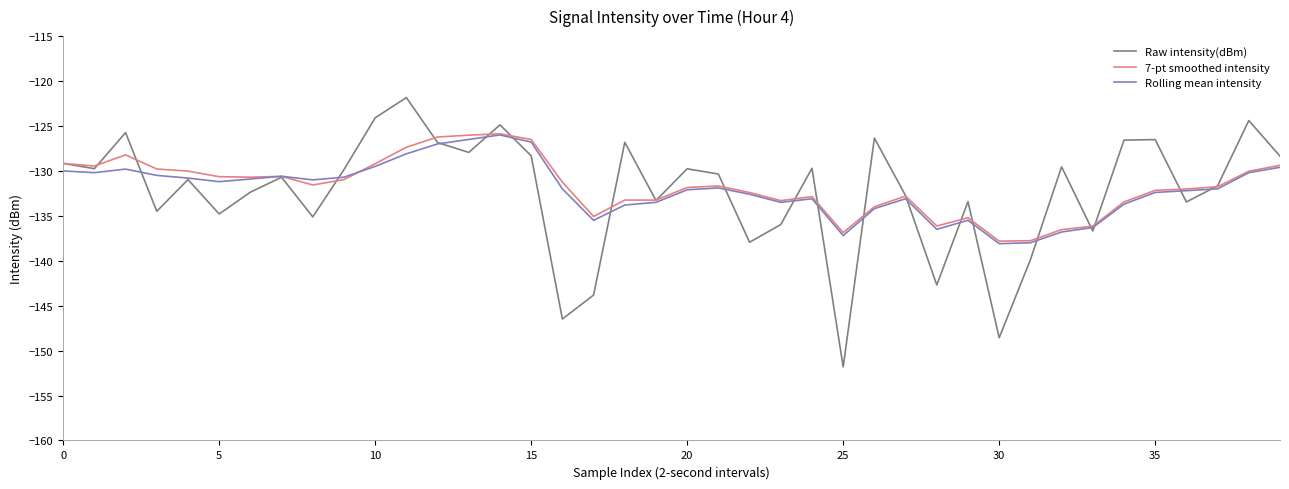

Which series has the widest spread of values?

Raw intensity(dBm)